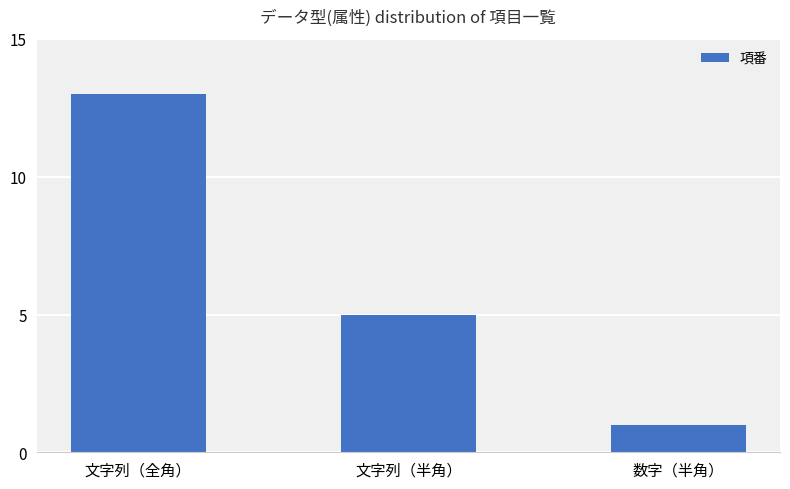

Is it true that the value at 数字（半角） is 1?

True